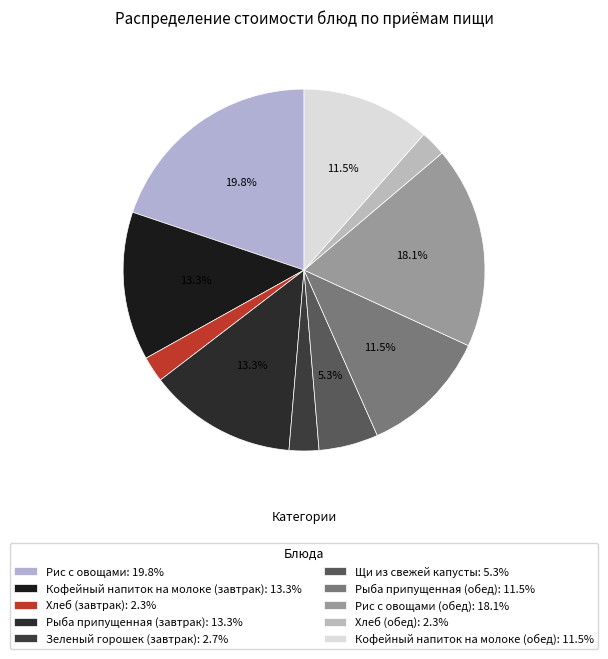

Rank the categories by value from lowest to highest.

Хлеб (завтрак), Хлеб (обед), Зеленый горошек (завтрак), Щи из свежей капусты, Рыба припущенная (обед), Кофейный напиток на молоке (обед), Кофейный напиток на молоке (завтрак), Рыба припущенная (завтрак), Рис с овощами (обед), Рис с овощами